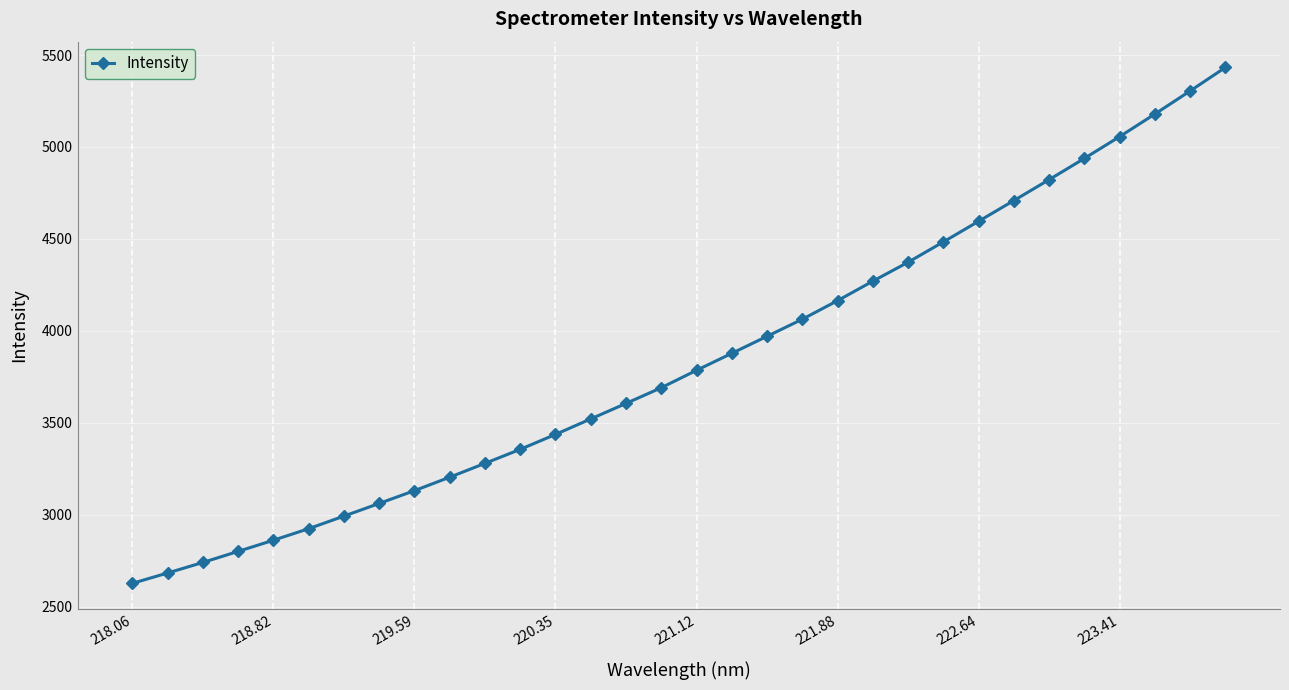

What is the value of the 30th point from the left?

5178.9